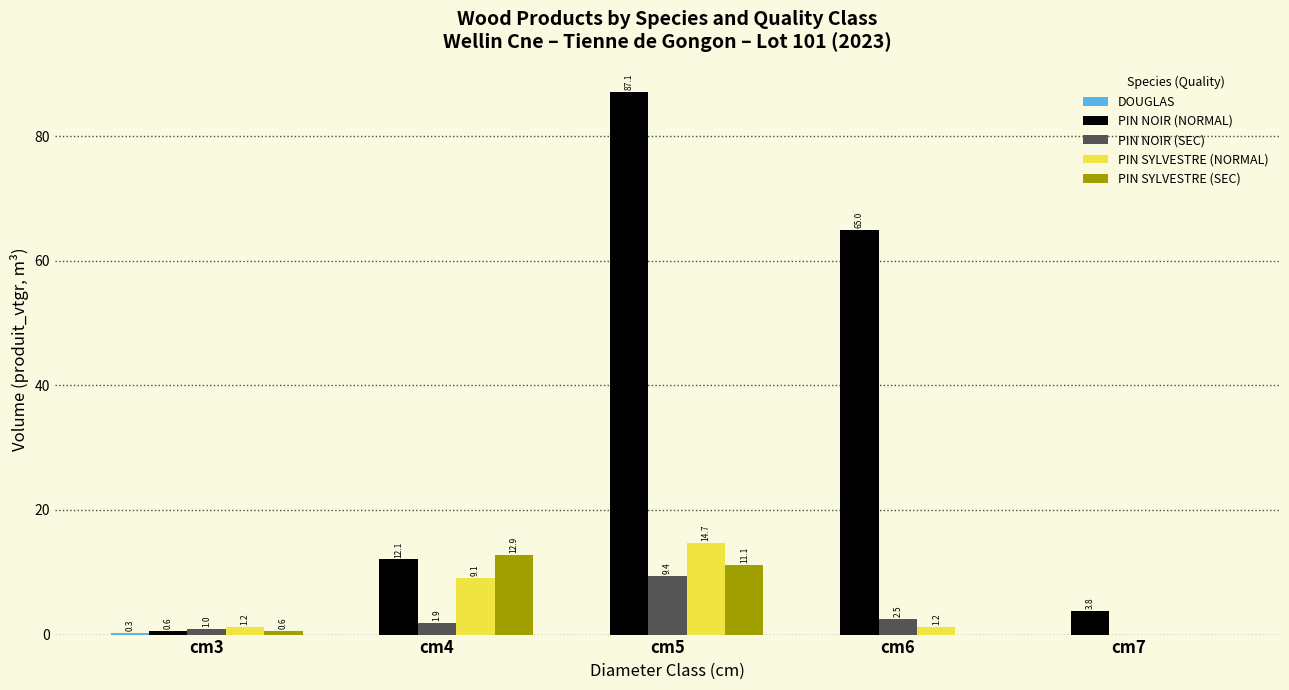

What is the total value across all series at cm5?

122.3